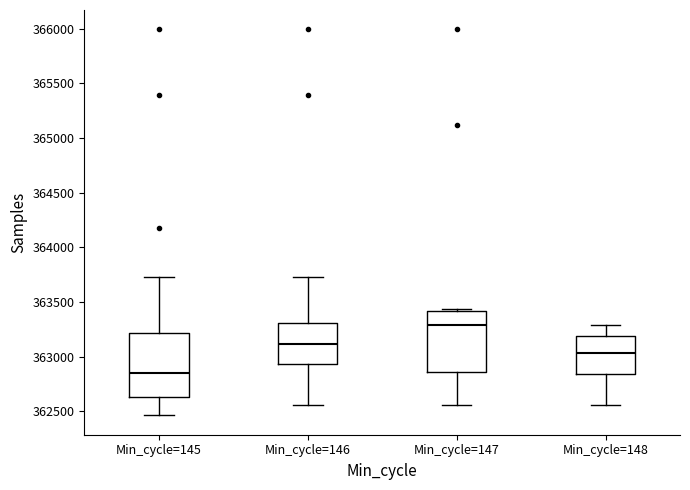

Where is the lower edge of the box for Min_cycle=145 on the y-axis? The values are not printed on the chart, so give them approximately, as read against the axis.

362650